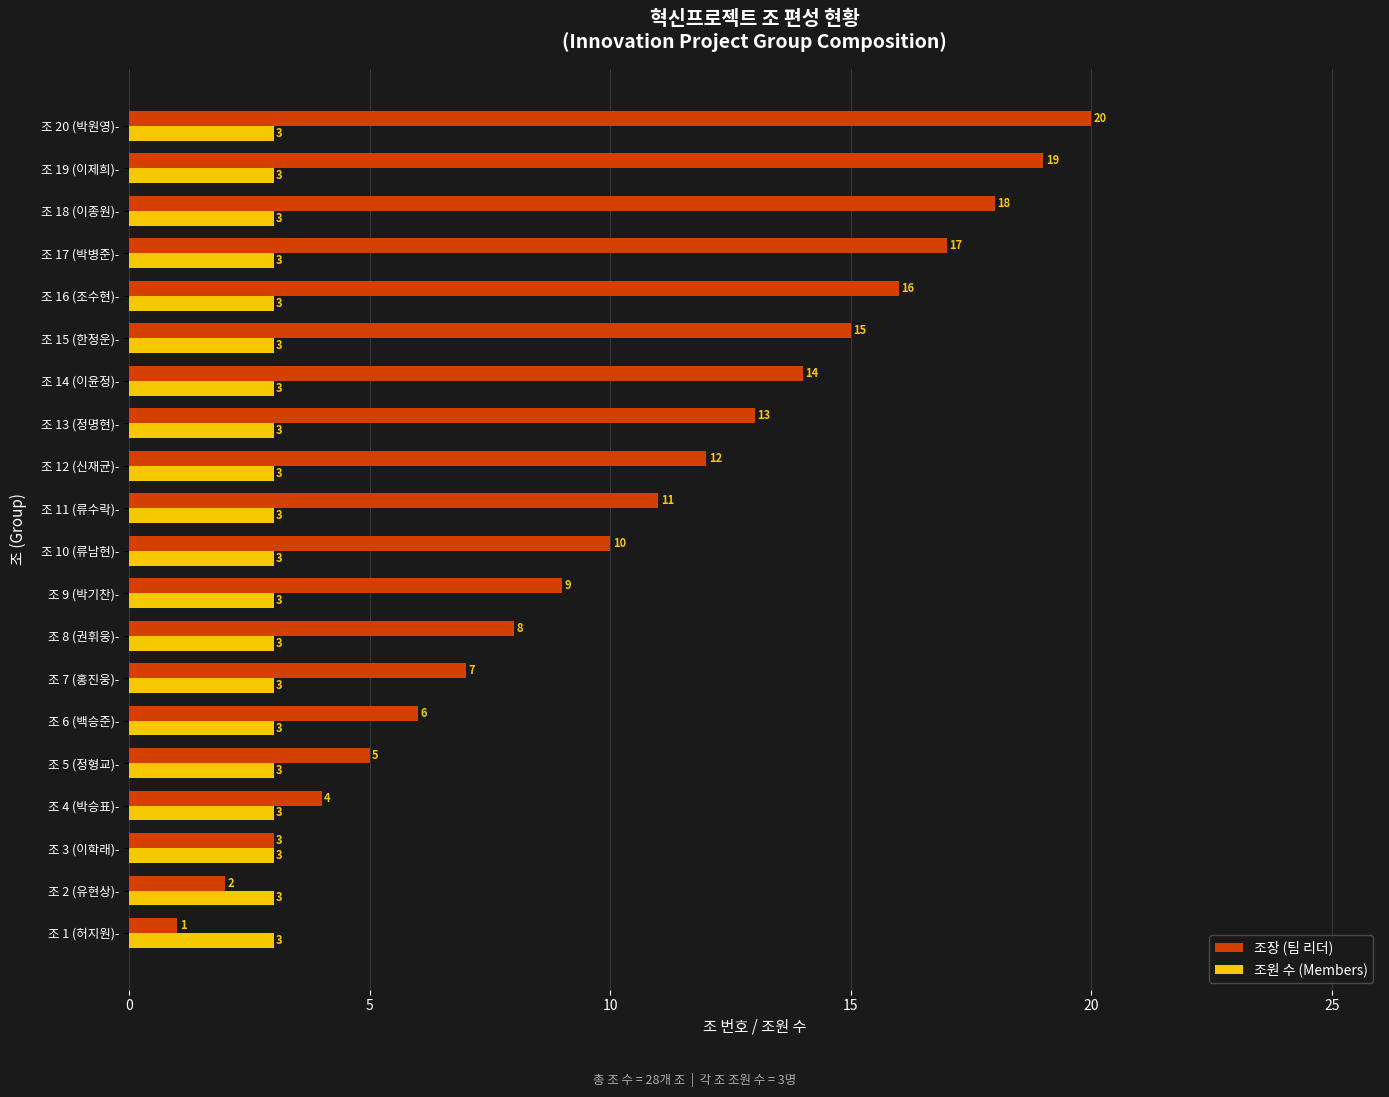

The 조장 (팀 리더) series shows 8 at 조 8 (권휘웅)-. True or false?

True